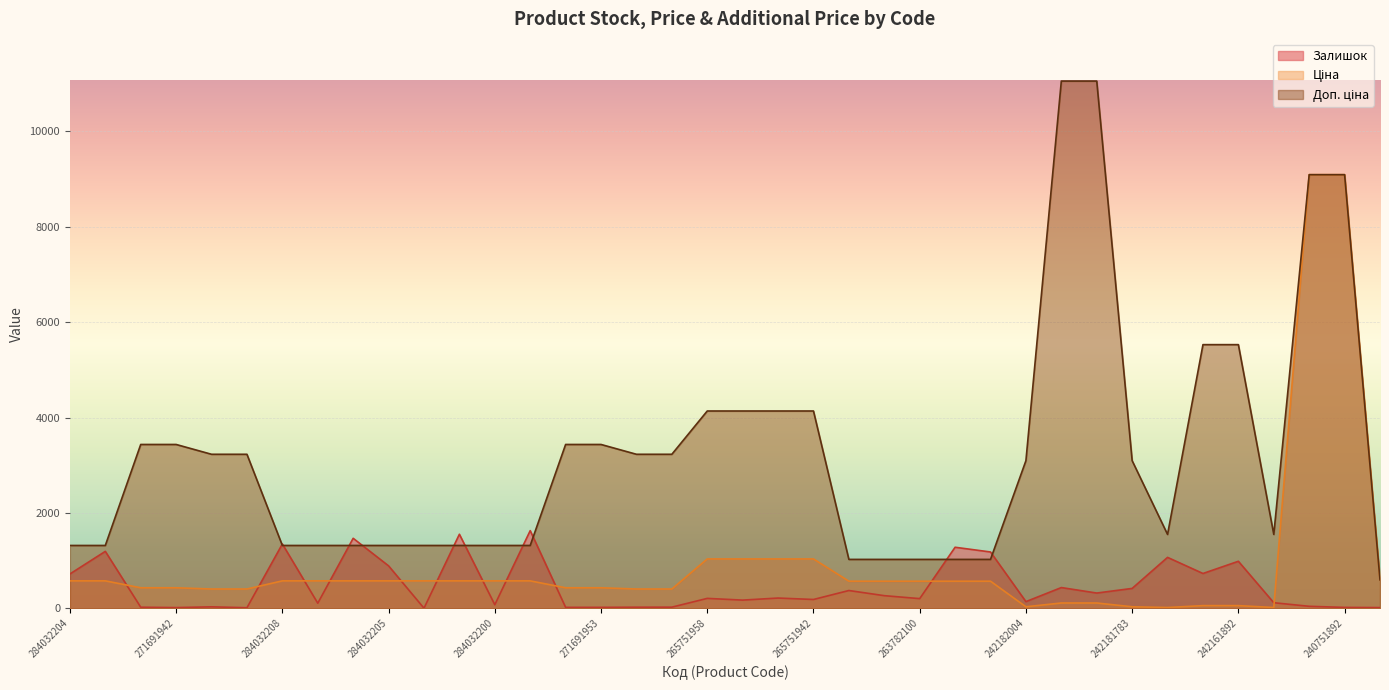

How many intersections are there between Доп. ціна and Залишок?

10